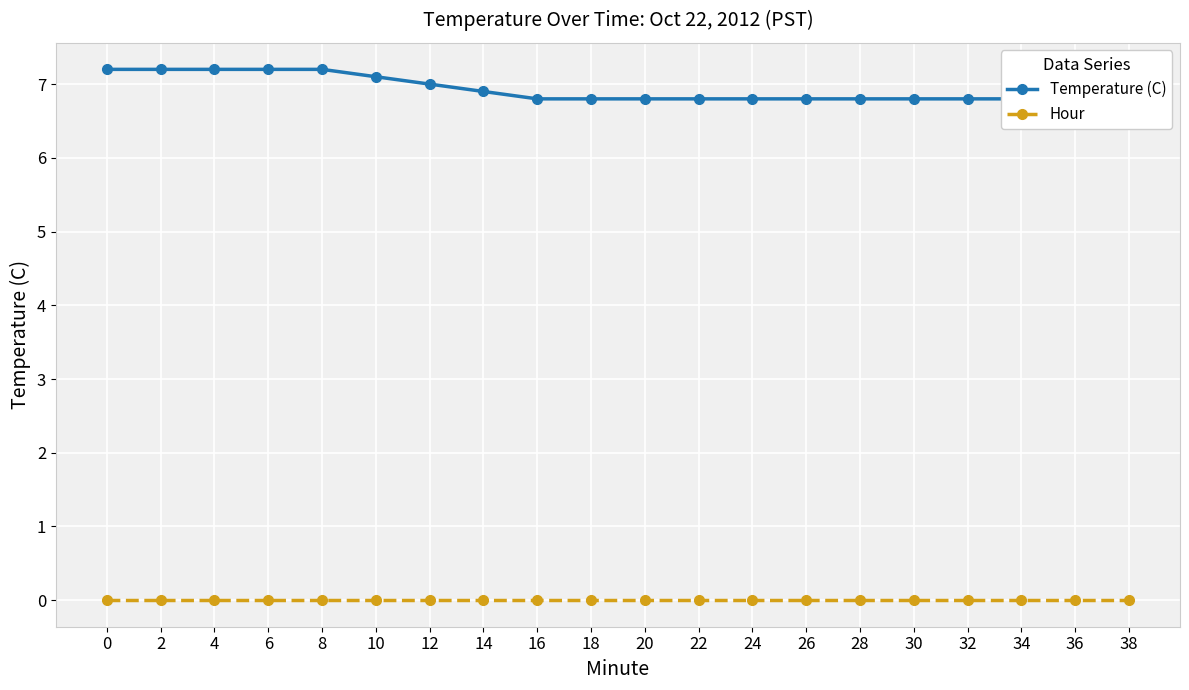

How many lines are shown in the chart?

2